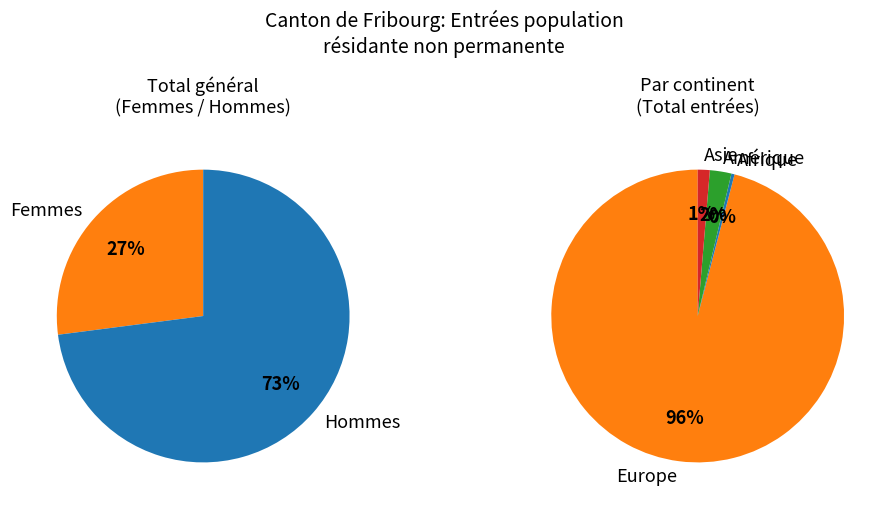

How many slices are in this pie chart?

6